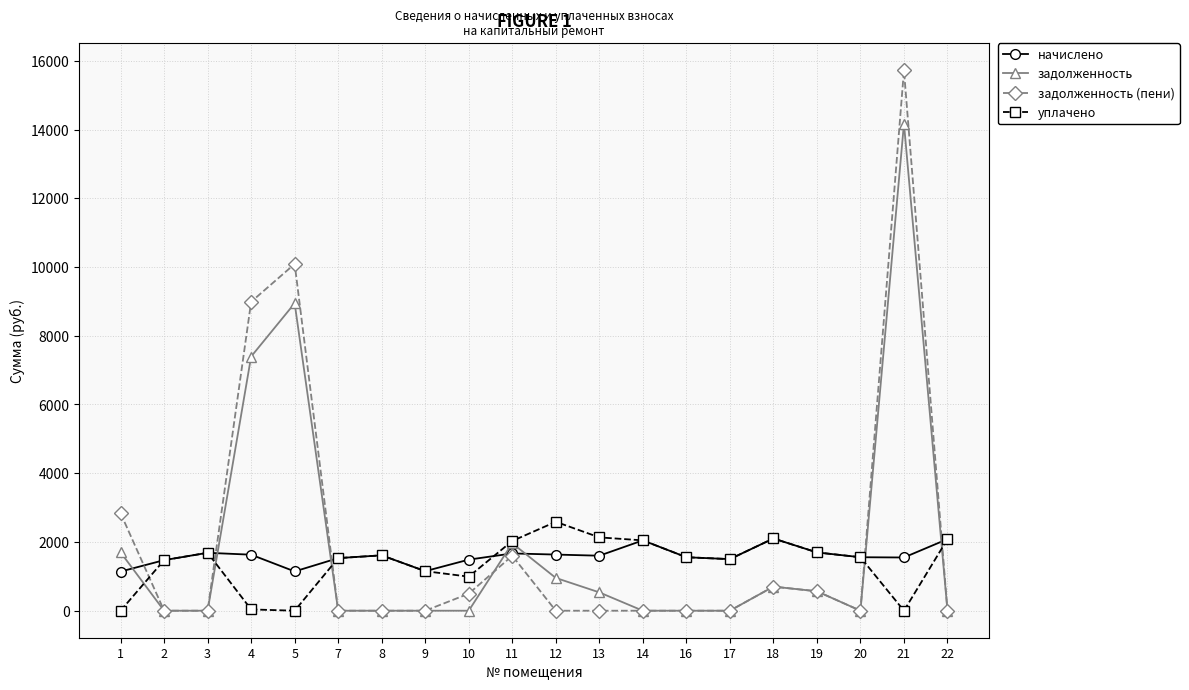

Is this an area chart (filled region under the line)?

No